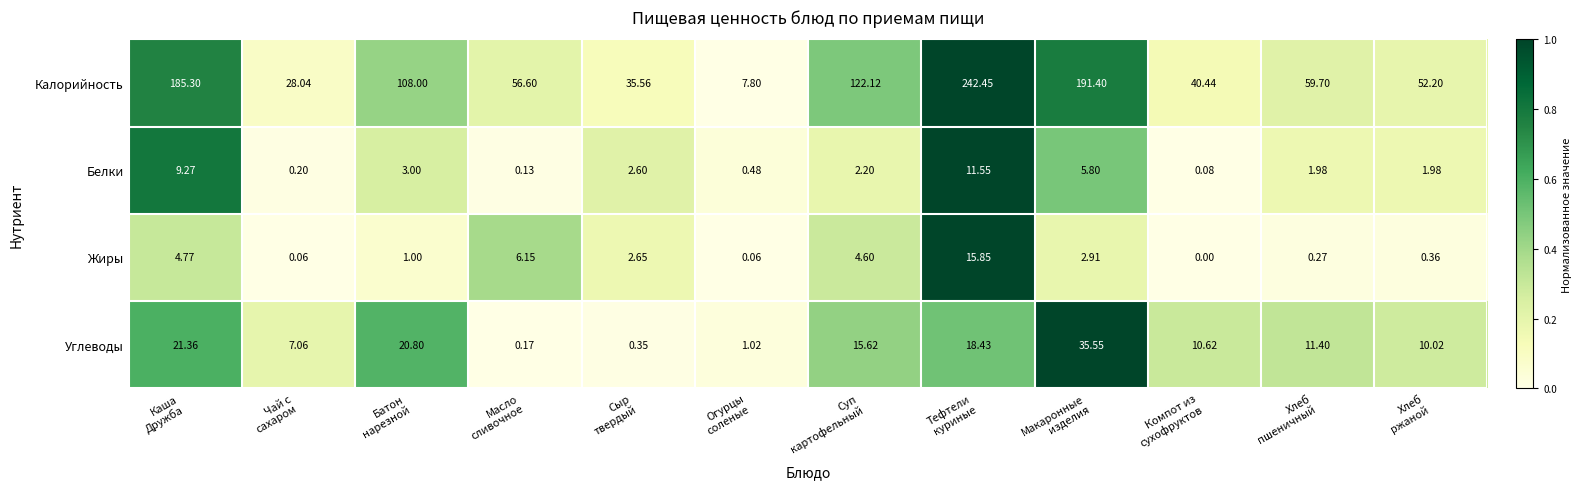

Rank the series by their maximum value, from lowest to highest.

Белки, Жиры, Углеводы, Калорийность